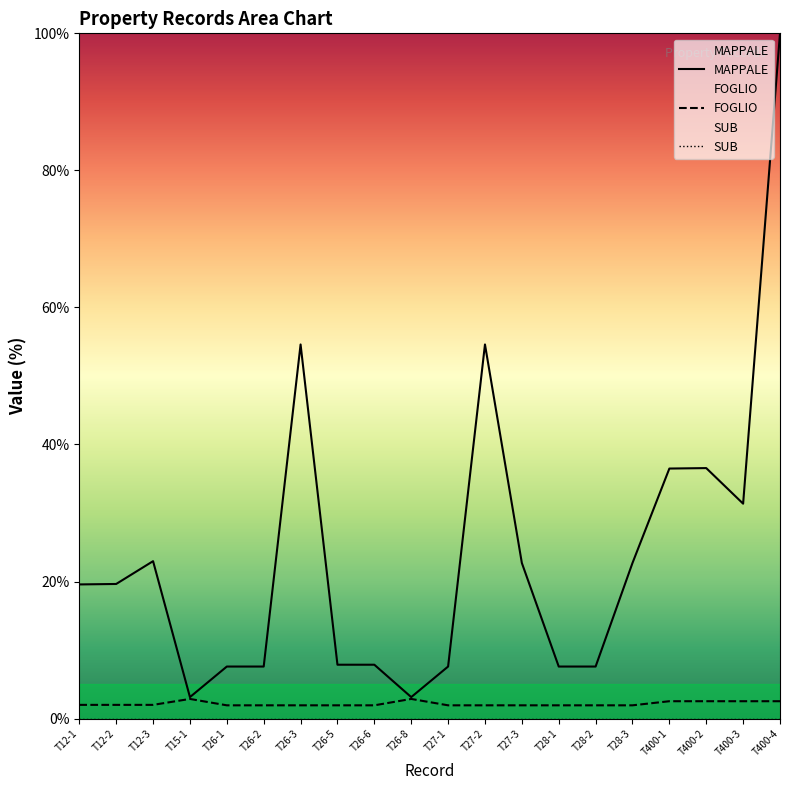

Reading left to right, transcribe all the data shown in this chart.

MAPPALE: T12-1=19.6	T12-2=19.6	T12-3=23.0	T15-1=3.1	T26-1=7.6	T26-2=7.6	T26-3=54.6	T26-5=7.9	T26-6=7.9	T26-8=3.1	T27-1=7.6	T27-2=54.6	T27-3=22.7	T28-1=7.6	T28-2=7.6	T28-3=22.7	T400-1=36.5	T400-2=36.6	T400-3=31.4	T400-4=100.0
FOGLIO: T12-1=2.0	T12-2=2.0	T12-3=2.0	T15-1=2.9	T26-1=1.9	T26-2=1.9	T26-3=1.9	T26-5=1.9	T26-6=1.9	T26-8=2.9	T27-1=1.9	T27-2=1.9	T27-3=1.9	T28-1=1.9	T28-2=1.9	T28-3=1.9	T400-1=2.5	T400-2=2.5	T400-3=2.5	T400-4=2.5